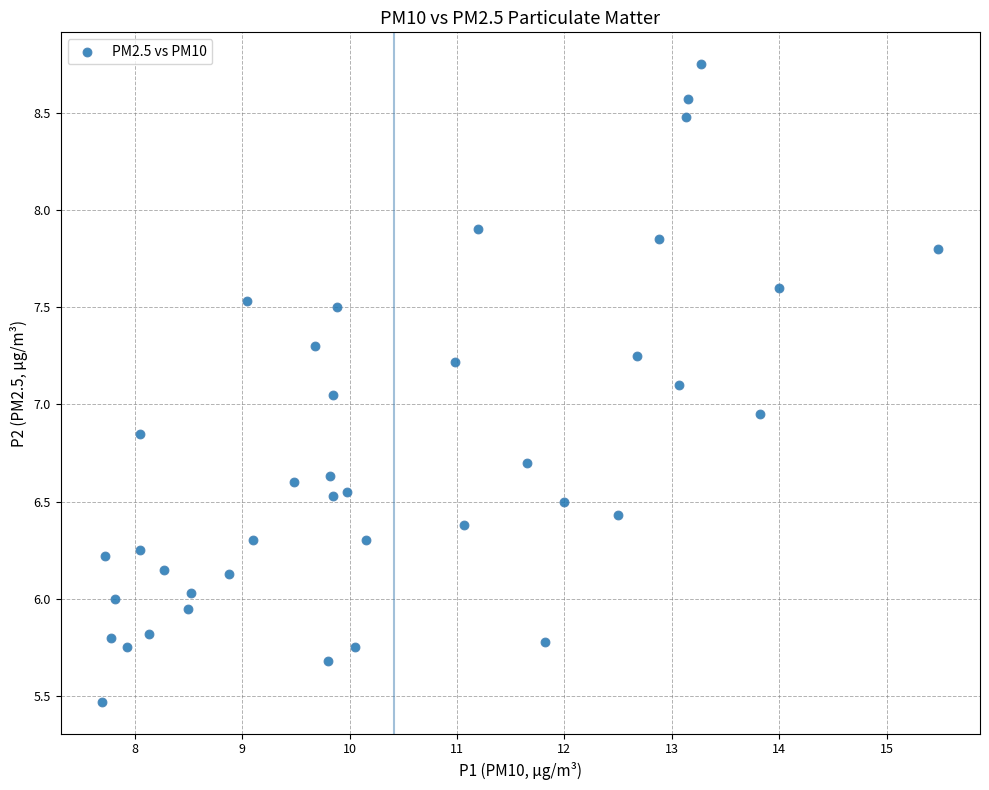

What is the range of Y values (max minus min)?

3.3